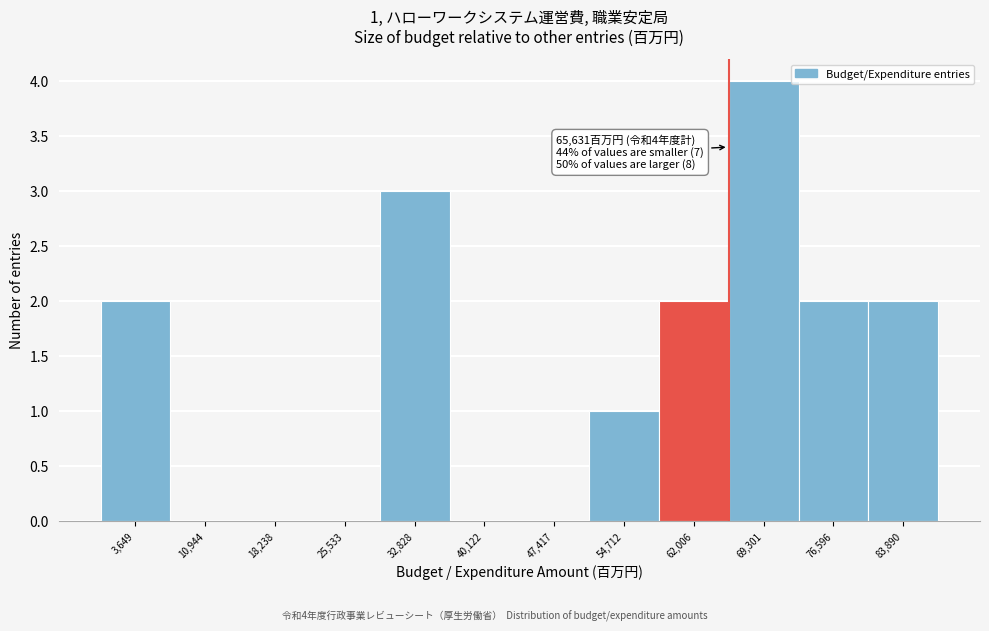

Which range on the x-axis has the tallest bar?

66000 to 73000